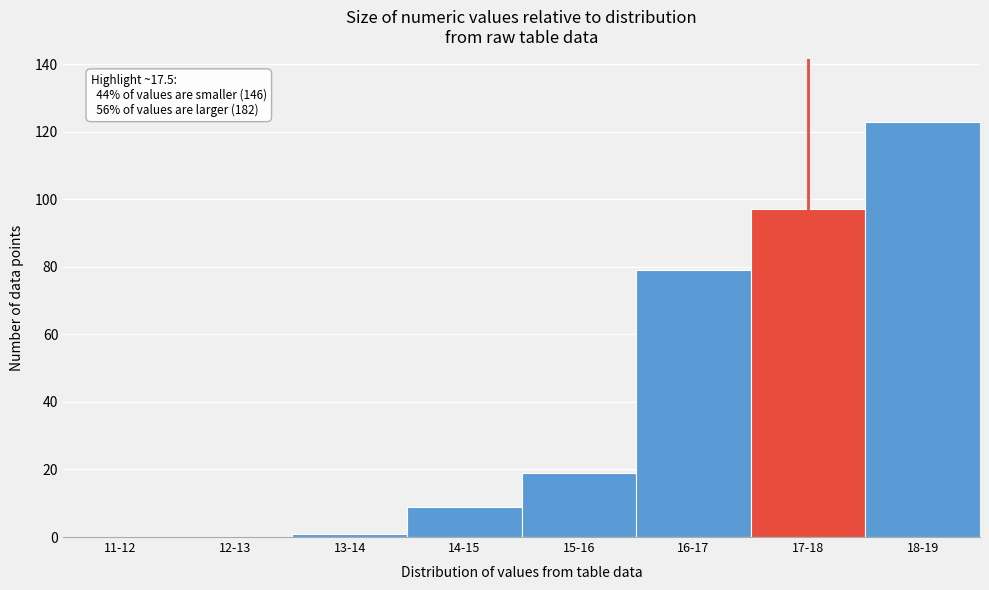

Reading left to right, what are all the values shown in this chart?

11-12=0	12-13=0	13-14=1	14-15=9	15-16=19	16-17=79	17-18=97	18-19=123